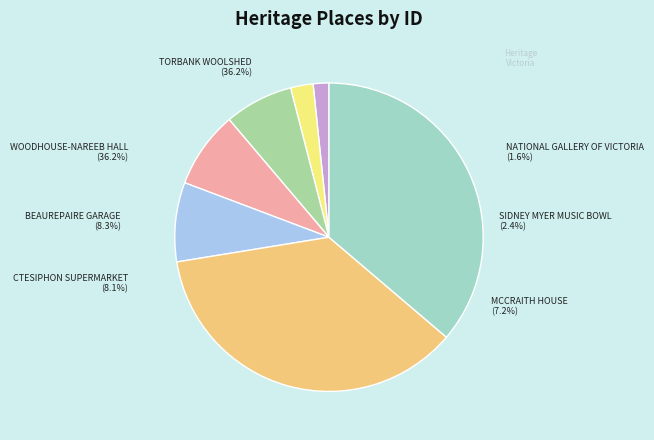

To the nearest percent, what is the difference between the WOODHOUSE-NAREEB SOLDIERS MEMORIAL HALL and BEAUREPAIRE MOTOR GARAGE slice percentages?

28%